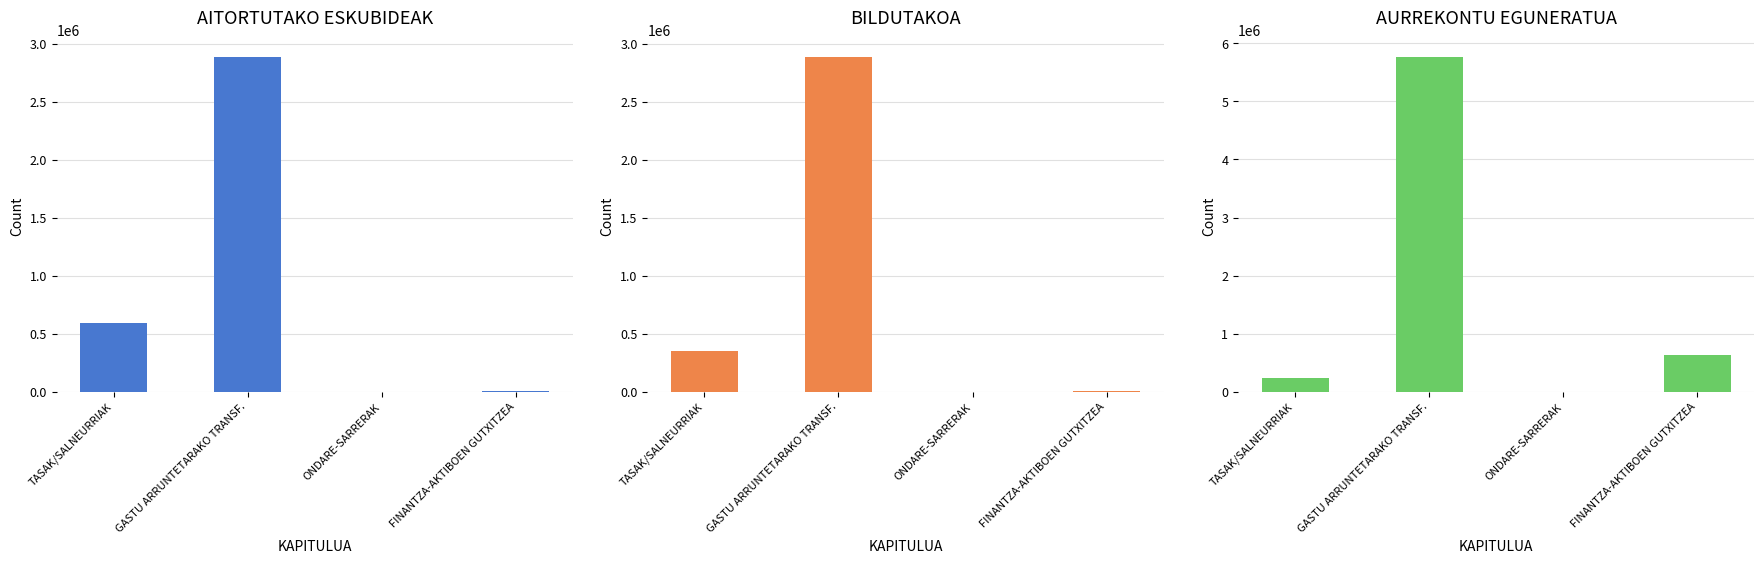

Reading left to right, transcribe all the data shown in this chart.

AITORTUTAKO ESKUBIDEAK: 591604	2884968	30	1975
BILDUTAKOA: 353941	2884968	30	1975
AURREKONTU EGUNERATUA: 235398	5765102	0	630000